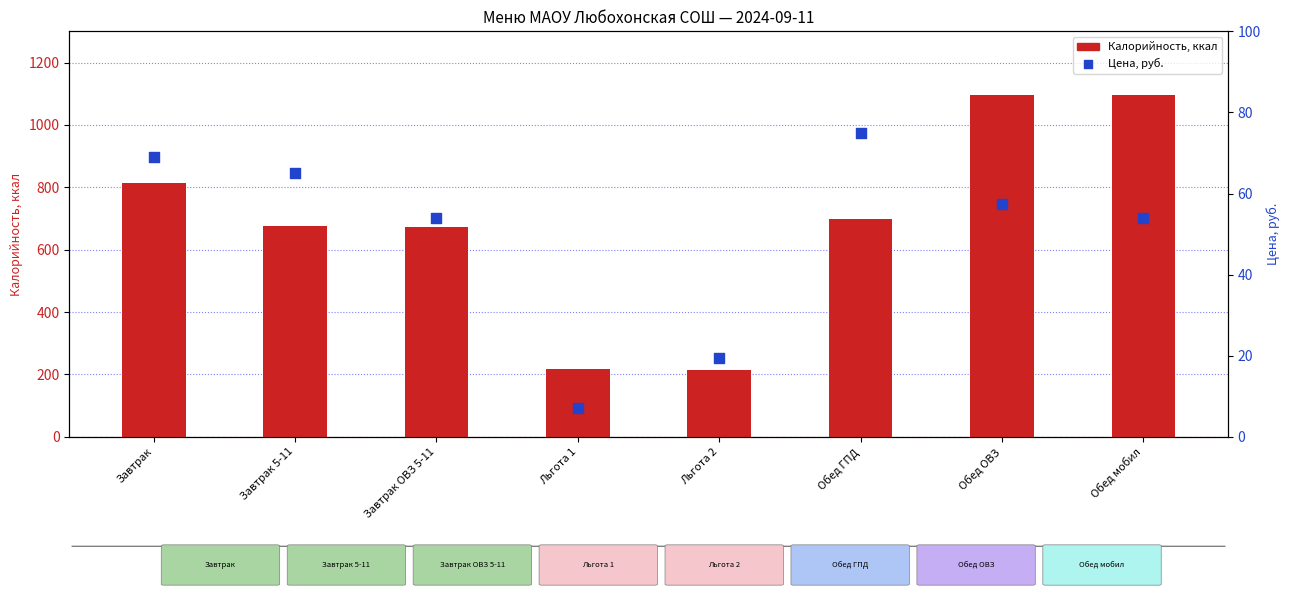

At how many categories does at least one series exceed 134?

8